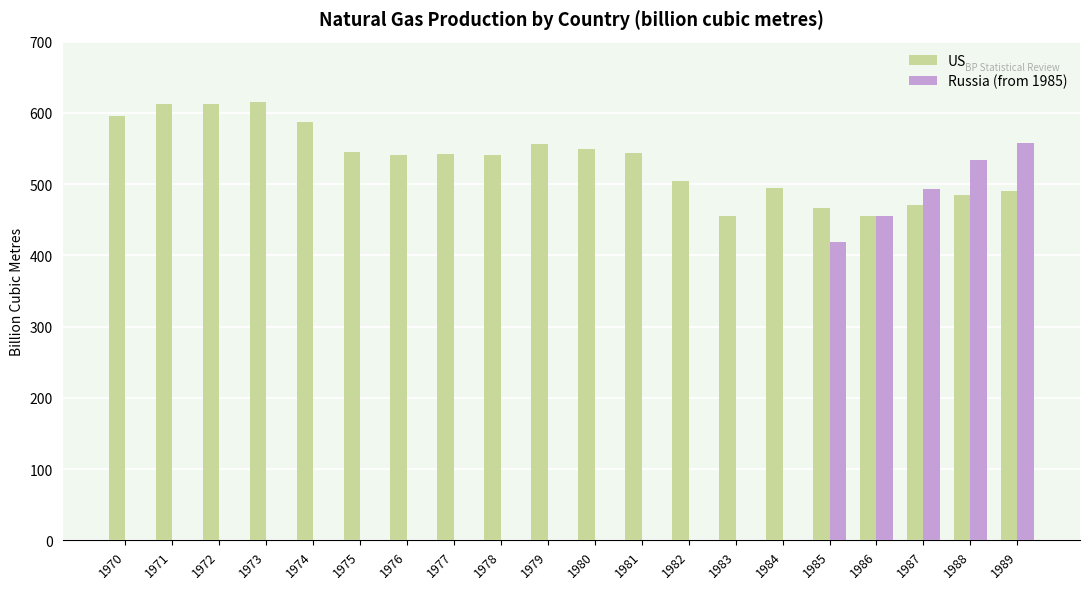

What is the greatest value displayed?

615.4